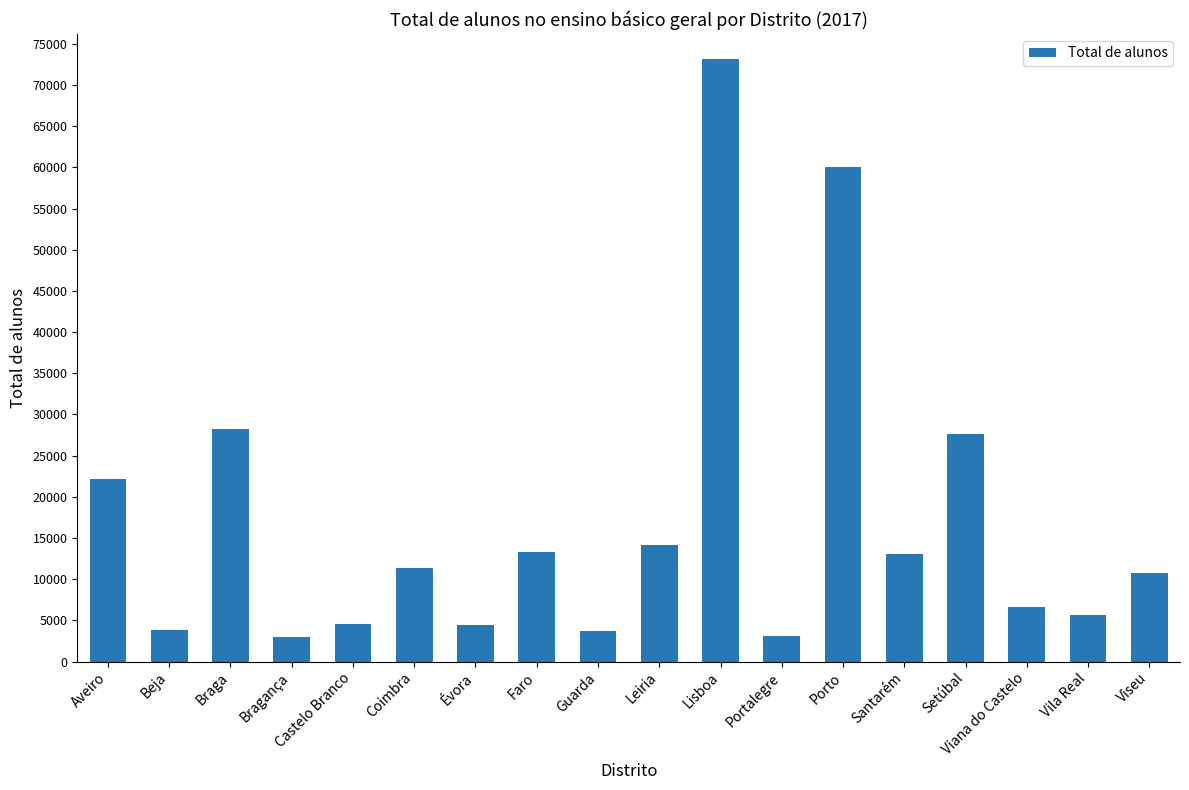

What is the difference between the maximum and minimum values?

70277